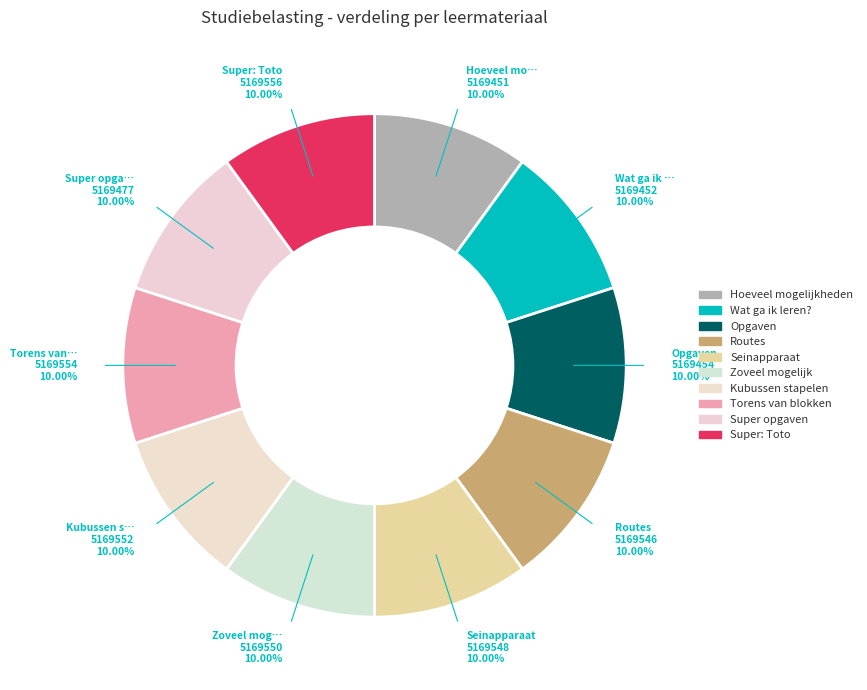

To the nearest percent, what is the average slice percentage?

10%